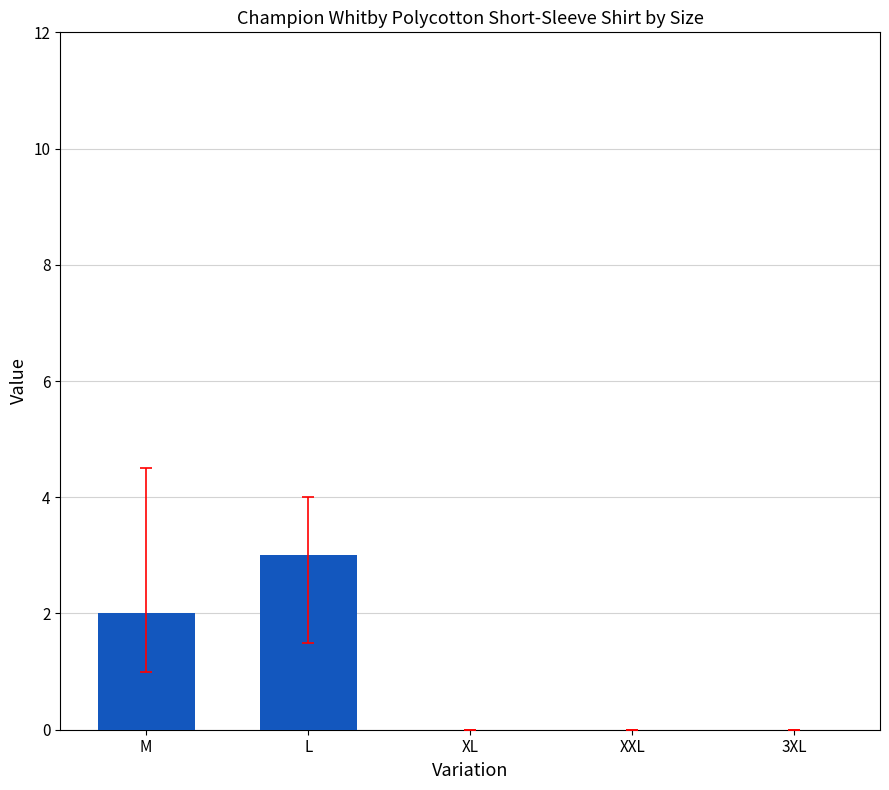

What is the change in value from L to 3XL?

-3